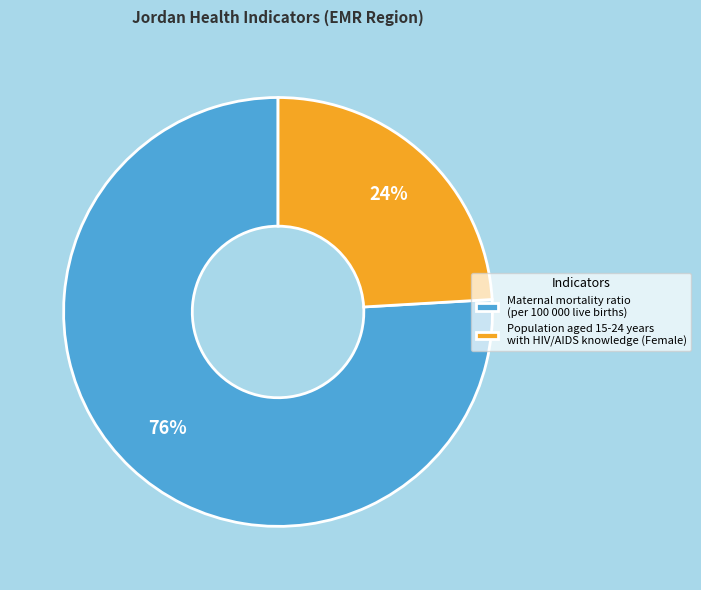

Which slice is the smallest?

Population aged 15-24 years with HIV/AIDS knowledge (Female)